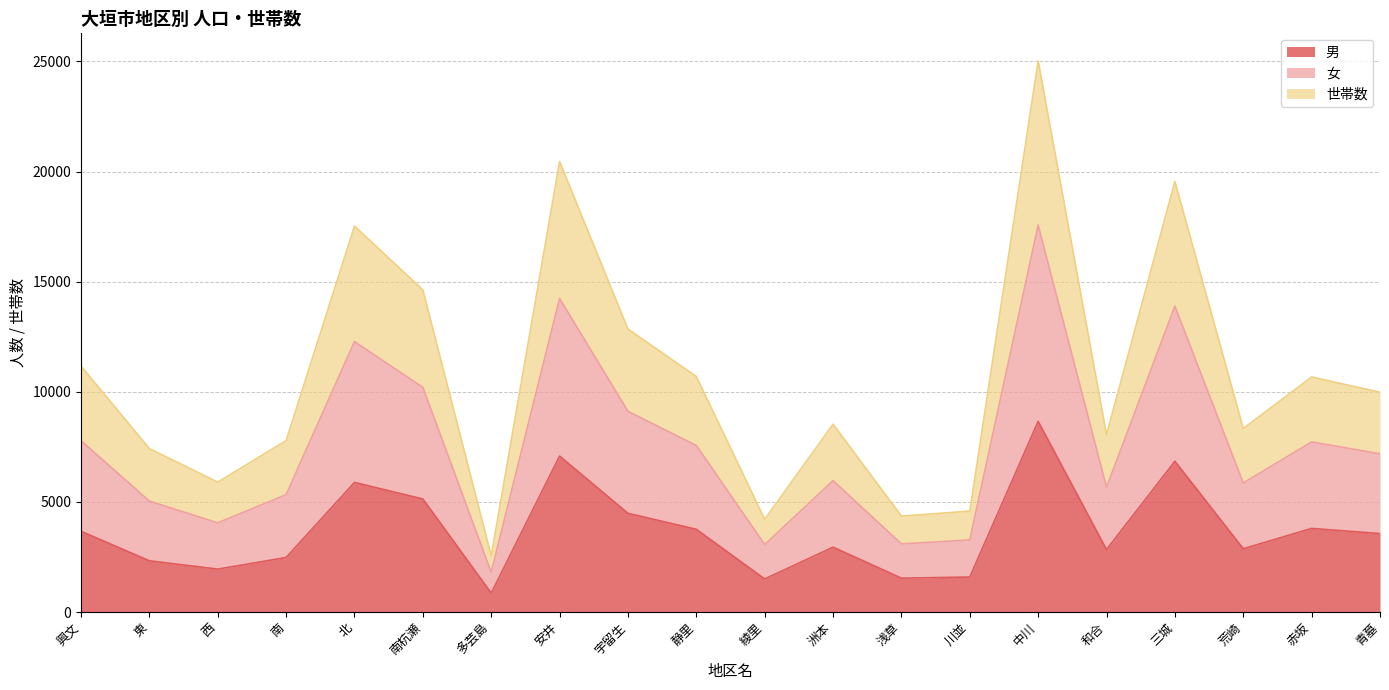

The value of 男 at 南杭瀬 is 5132. True or false?

True